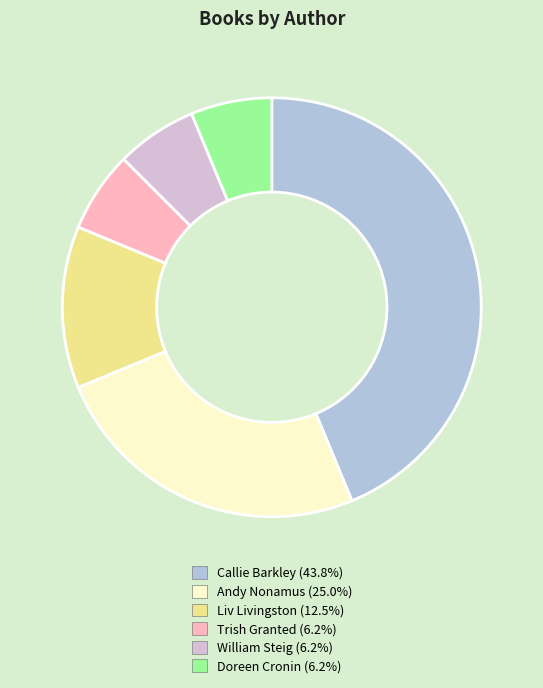

Is there any slice that represents more than half of the pie?

No